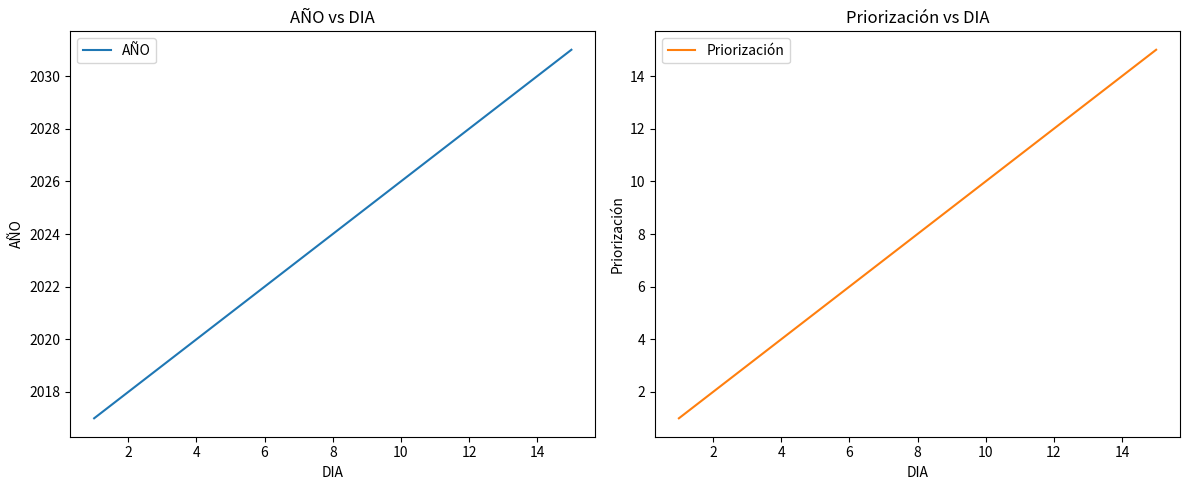

What is the minimum value for AÑO?

2017